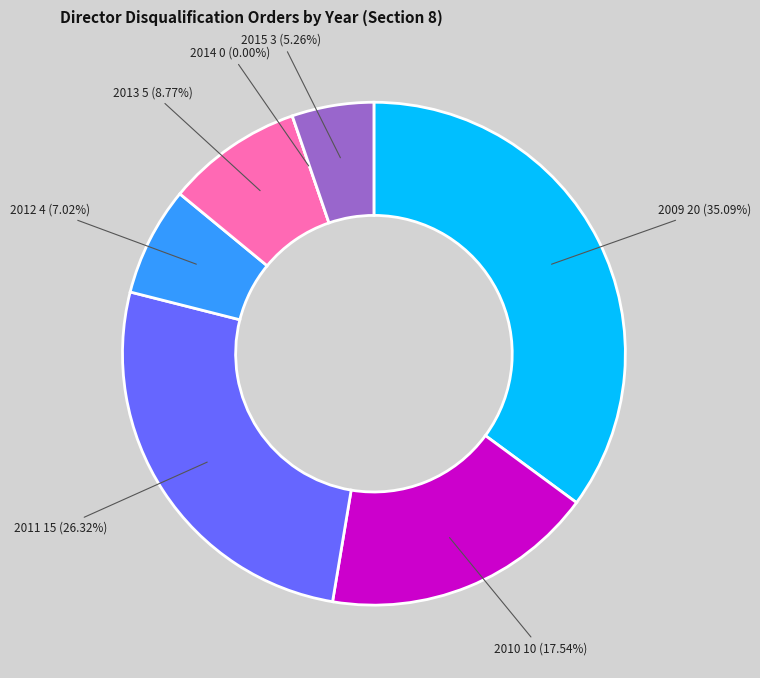

To the nearest percent, what is the difference between the 2015 and 2010 slice percentages?

12%